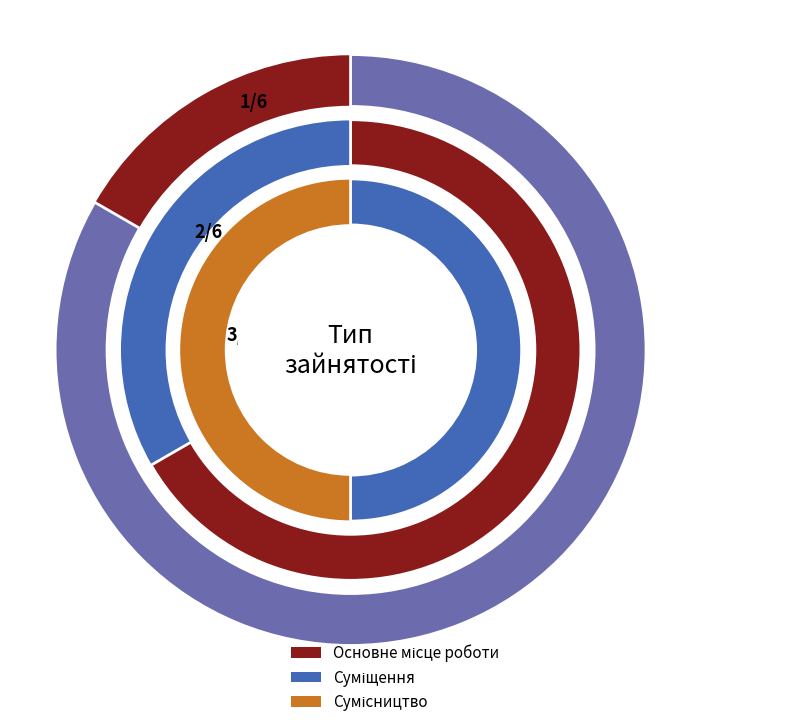

What is the change in value from Основне місце роботи to Суміщення?

+1